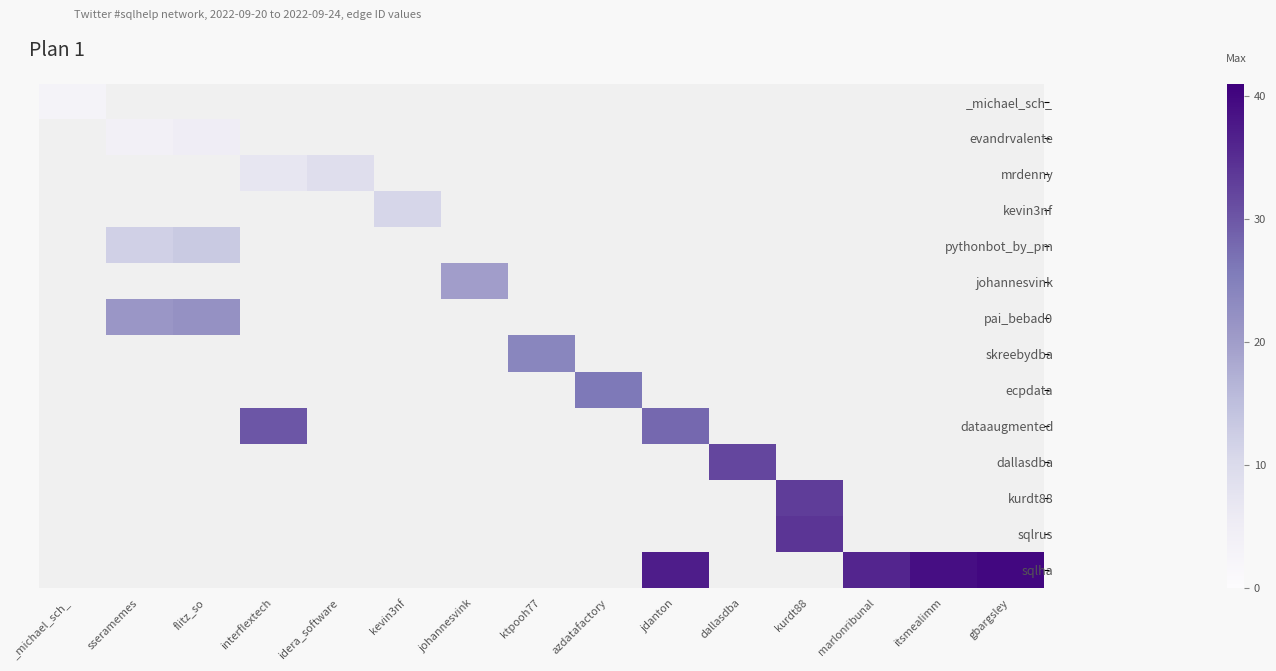

At how many categories does at least one series exceed 22?

9